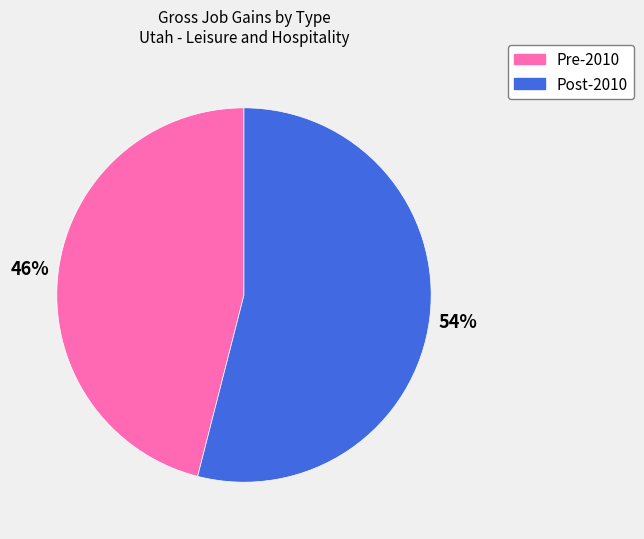

How many segments does this pie chart have?

2